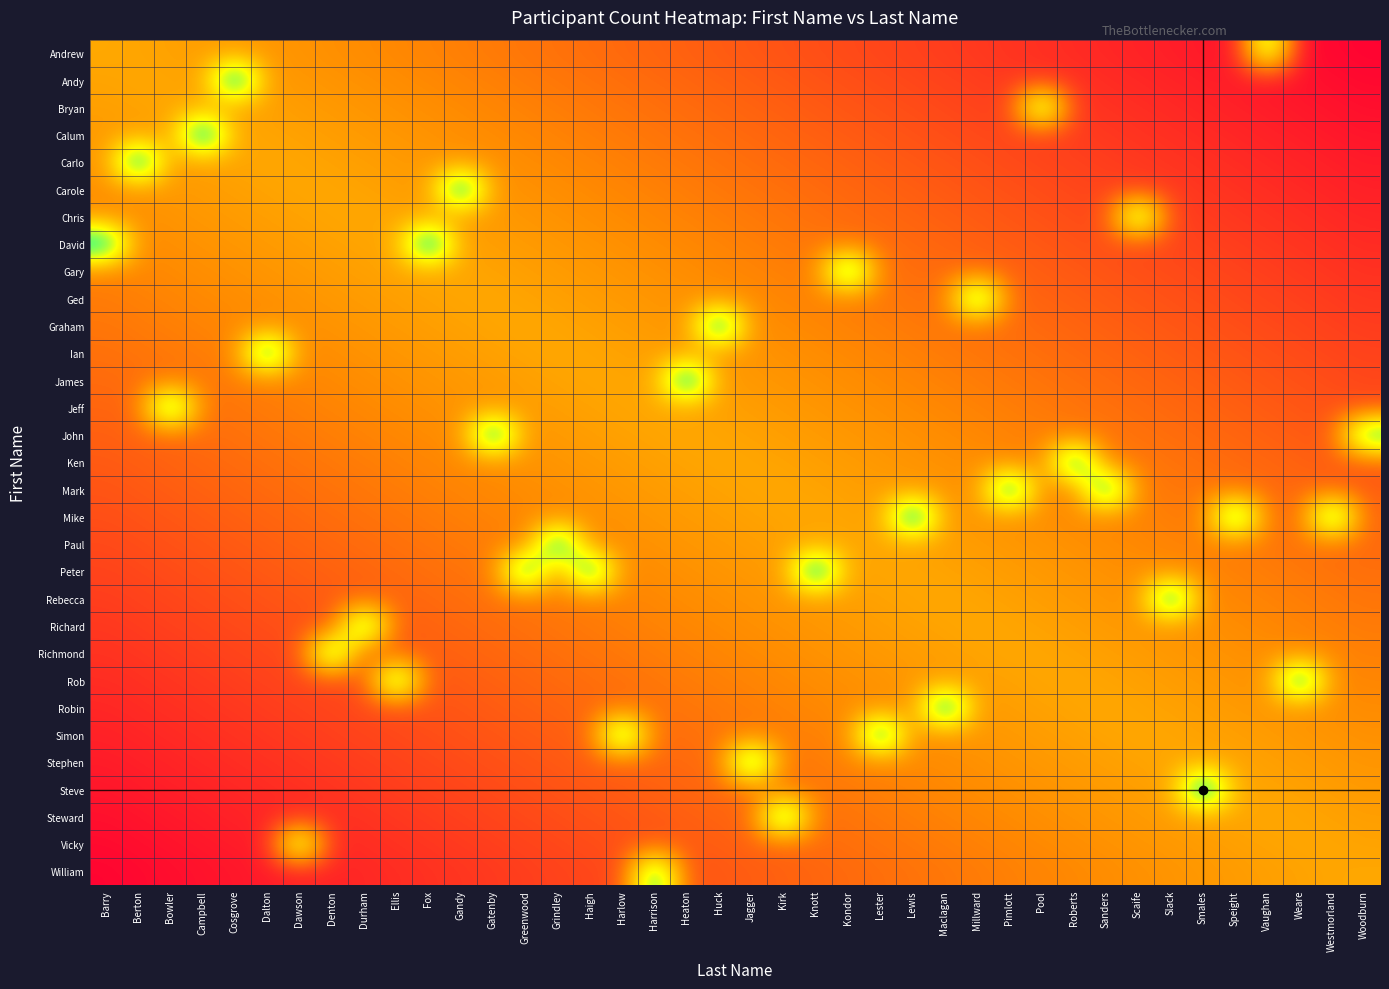

What is the greatest value displayed?

1.5